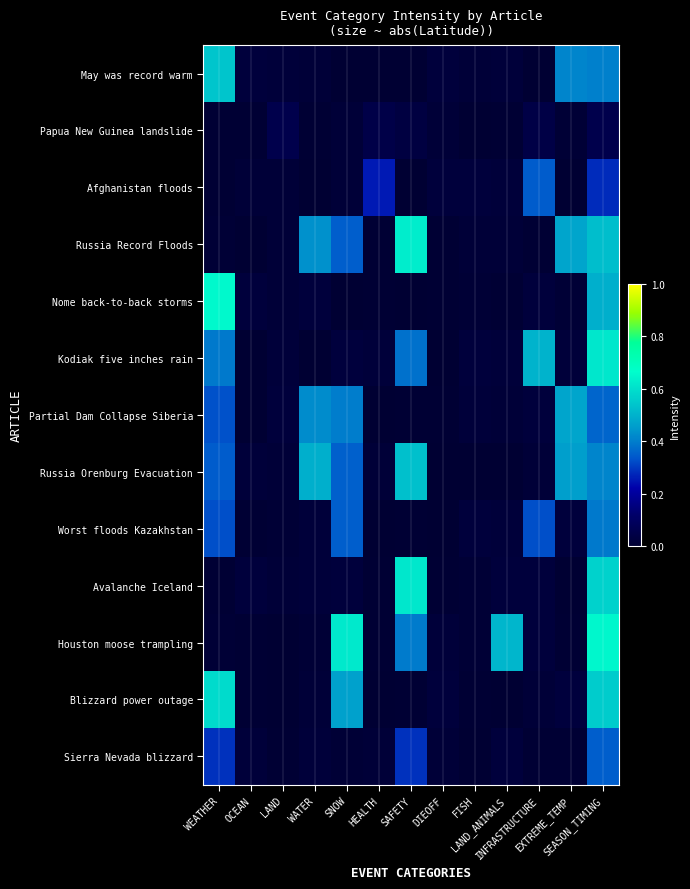

Rank the series by their maximum value, from highest to lowest.

Nome back-to-back storms, Houston moose trampling, Russia Record Floods, Kodiak five inches rain, Avalanche Iceland, Blizzard power outage, May was record warm, Russia Orenburg Evacuation, Partial Dam Collapse Siberia, Worst floods Kazakhstan, Sierra Nevada blizzard, Afghanistan floods, Papua New Guinea landslide